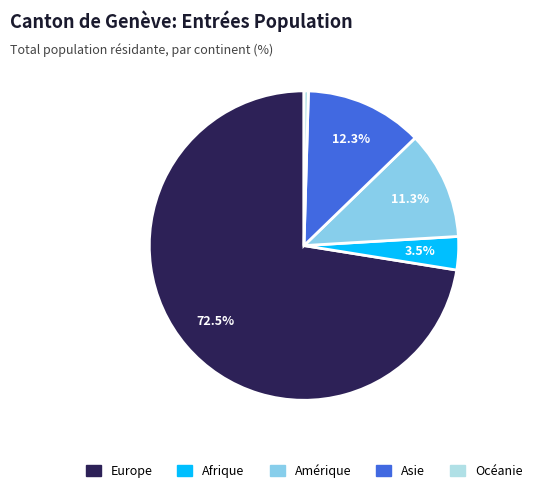

To the nearest percent, what percentage of the pie is Amérique?

11%